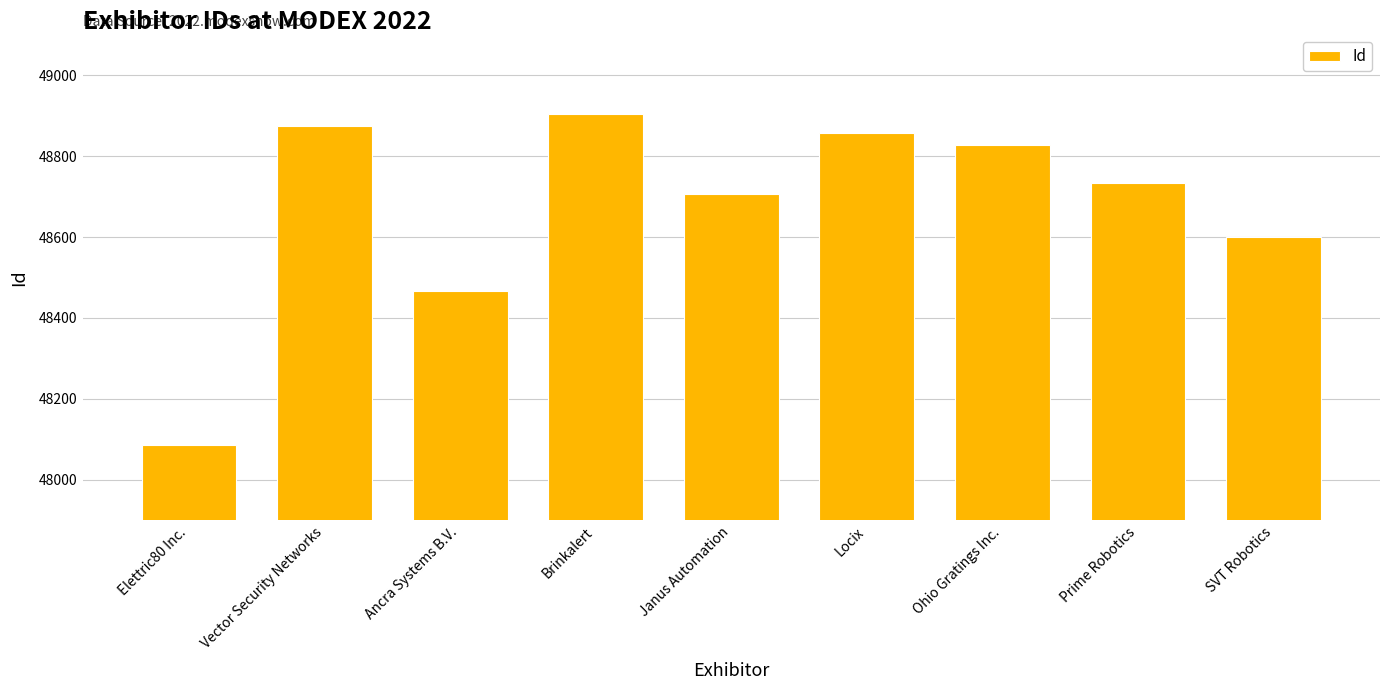

What is the label of the 1st bar from the left?

Elettric80 Inc.